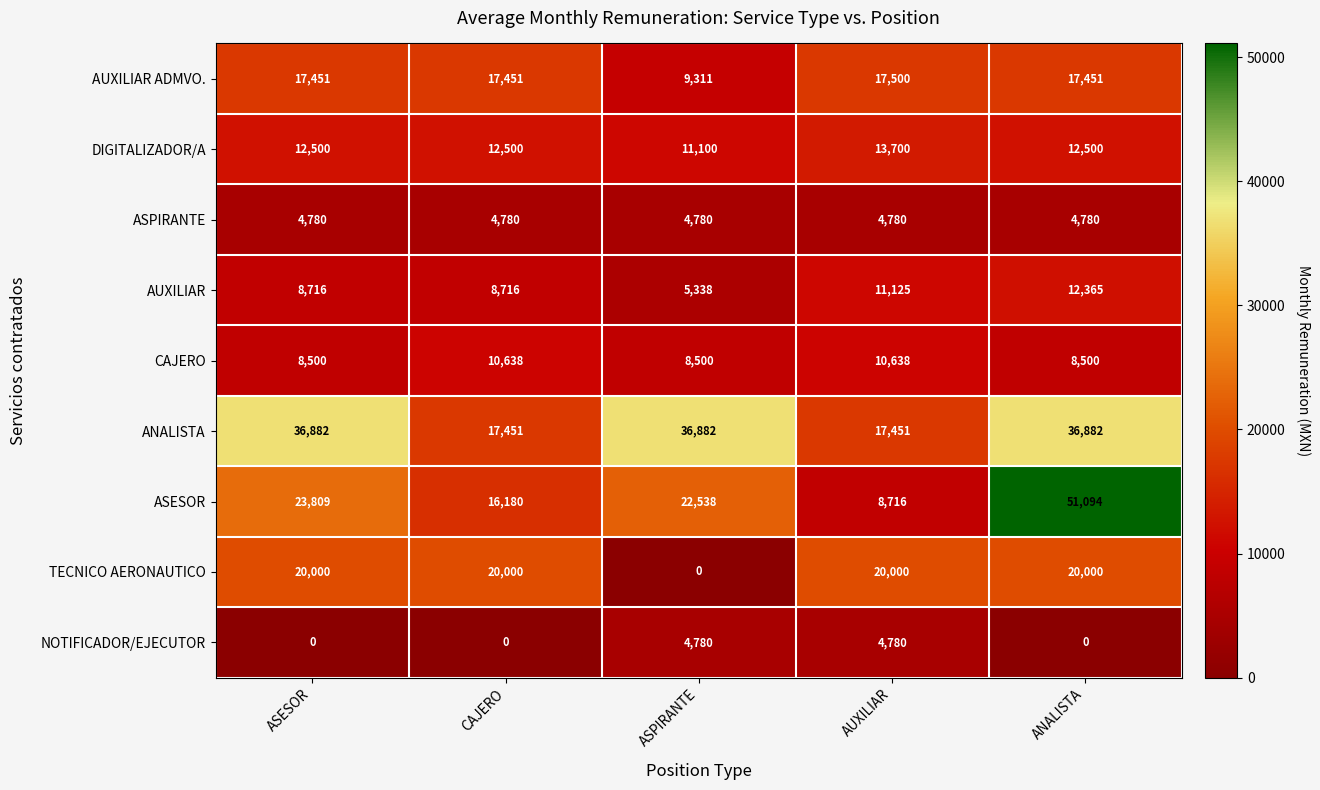

Which series changed the most between ASPIRANTE and ANALISTA?

ASESOR